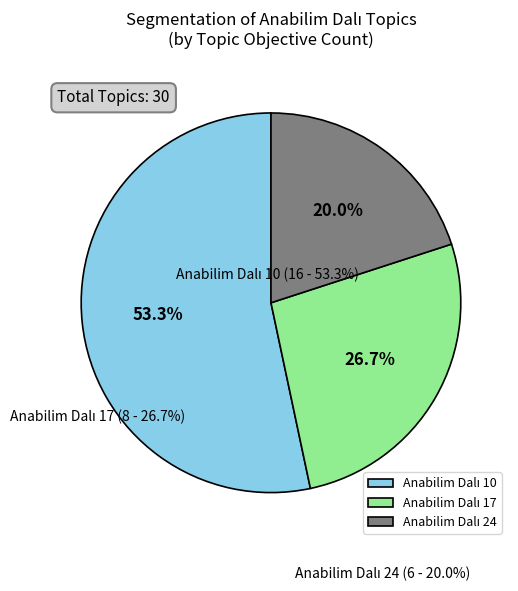

Is there a majority slice in this chart?

Yes